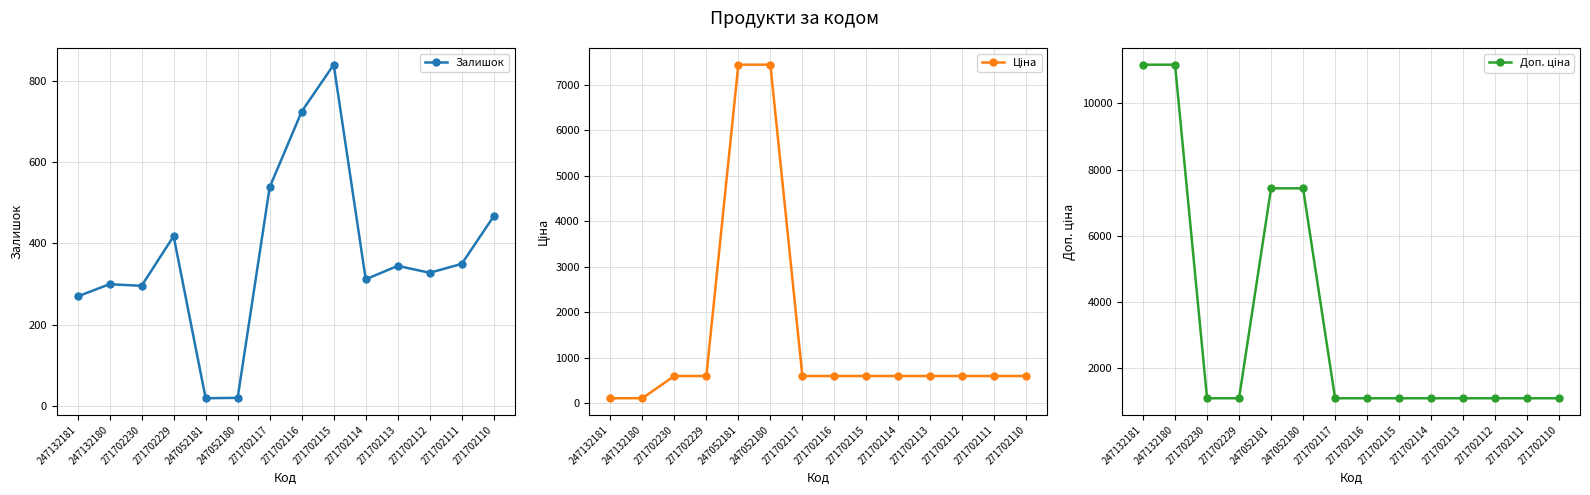

What is the value of the Ціна point at the 10th from the left?

599.9